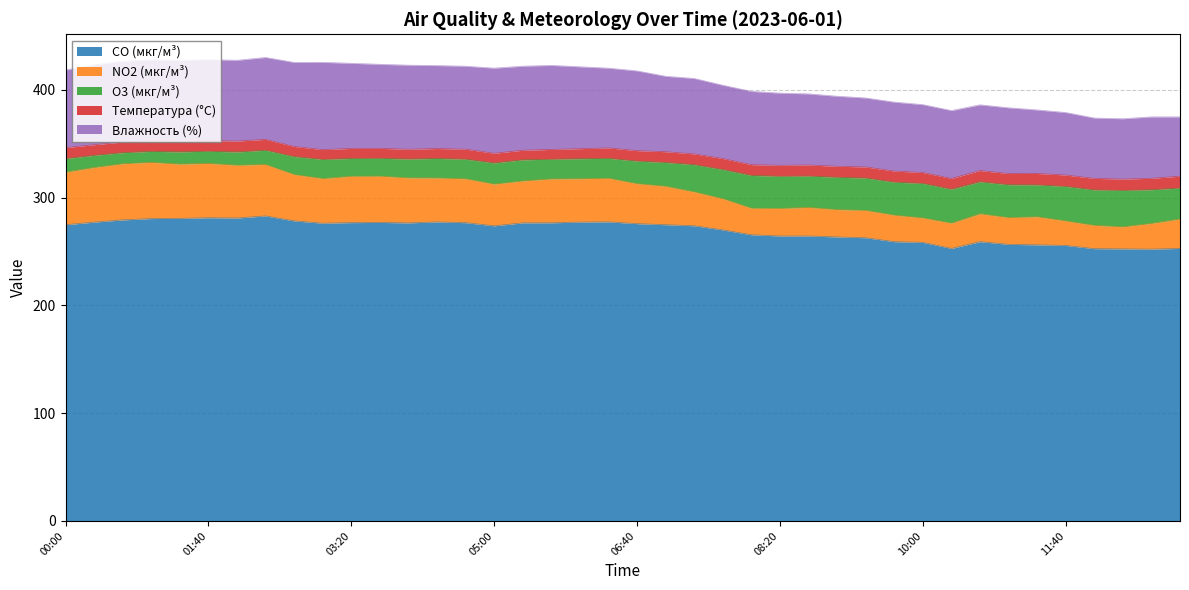

Reading right to left, transcribe all the data shown in this chart.

CO (мкг/м³): 252.9	252.3	252.5	252.7	255.7	256.2	256.7	259.2	252.9	258.5	259.2	262.8	263.6	264.5	264.5	265.6	270.1	273.9	274.9	275.9	277.6	277.3	276.7	276.7	273.9	276.8	277.5	276.6	277.0	276.9	276.3	278.5	283.1	281.1	281.4	280.8	280.6	279.4	277.3	274.9
NO2 (мкг/м³): 27.3	23.9	20.5	21.6	22.8	26.1	24.9	25.9	23.5	22.7	24.6	25.4	25.4	26.5	25.6	24.7	29.0	31.4	35.7	37.1	40.5	40.2	40.7	38.9	38.7	40.7	40.8	41.8	43.0	43.0	41.5	43.0	47.8	49.0	50.4	50.4	52.2	52.1	50.8	48.7
O3 (мкг/м³): 28.8	31.2	33.8	32.9	32.0	29.6	30.5	29.7	31.5	32.0	30.6	30.0	30.0	29.1	29.8	30.4	27.1	25.2	22.1	20.9	18.5	18.6	18.3	19.6	19.6	18.2	18.1	17.5	16.6	16.5	17.7	16.6	13.2	12.3	11.3	11.4	10.2	10.2	11.2	12.6
Температура (°C): 11.0	10.6	10.5	10.7	10.6	10.6	10.4	10.4	10.0	10.1	10.3	10.3	10.2	10.3	10.2	10.0	10.2	10.0	10.0	9.7	9.7	9.3	9.1	8.9	9.0	9.3	9.2	9.1	9.2	9.3	9.1	9.4	10.1	10.1	10.0	9.9	9.9	9.9	9.9	10.2
Влажность (%): 55.0	57.0	56.0	56.0	58.0	59.0	61.0	61.0	63.0	63.0	64.0	64.0	65.0	66.0	67.0	68.0	68.0	70.0	70.0	74.0	74.0	76.0	78.0	78.0	79.0	77.0	77.0	78.0	78.0	79.0	81.0	78.0	76.0	75.0	75.0	75.0	75.0	75.0	74.0	72.0